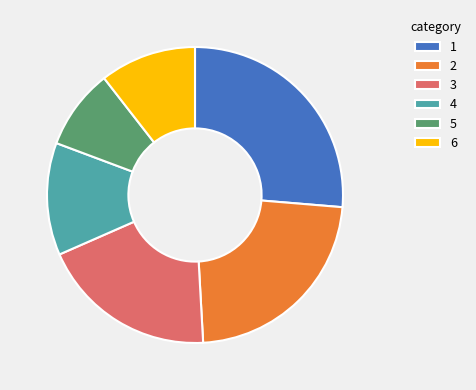

True or false: 4 accounts for 12% of the total.

True